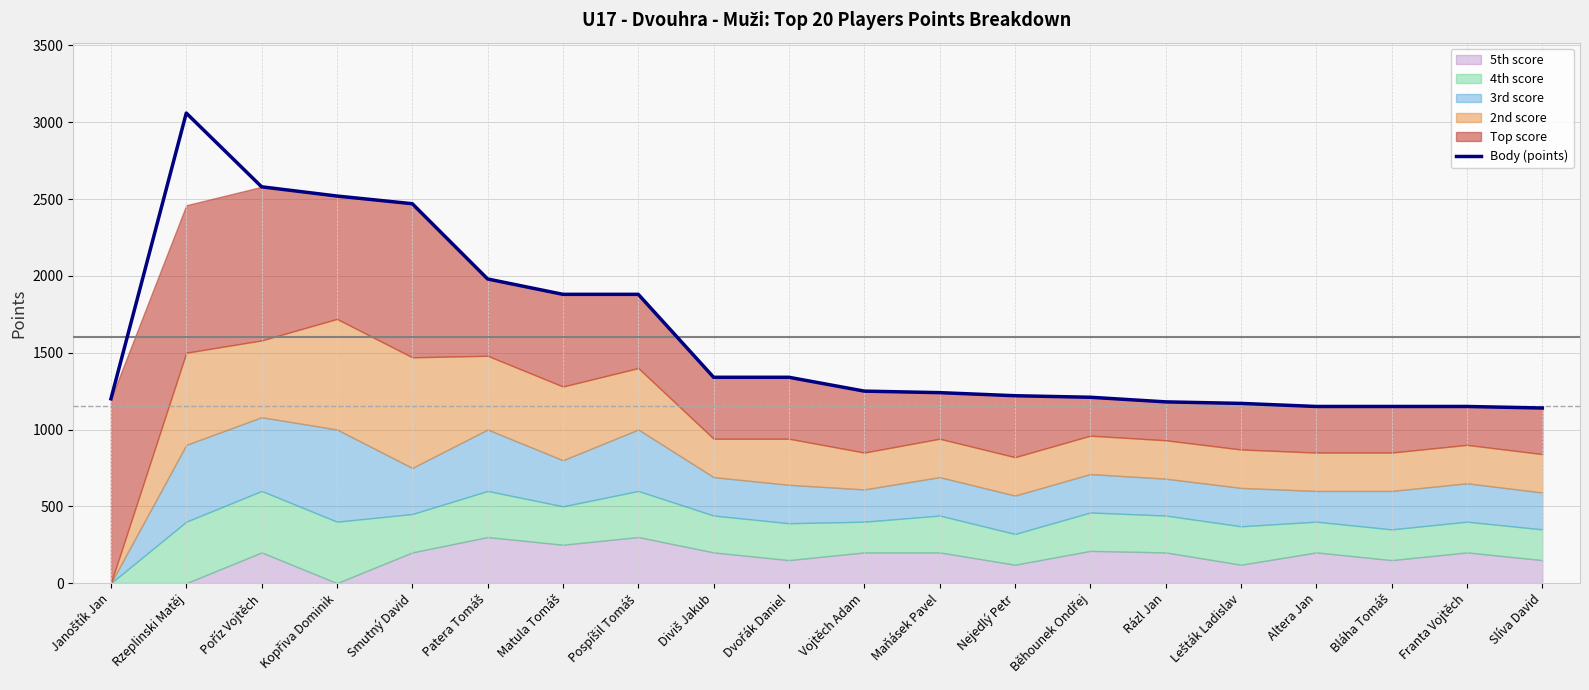

Which has a higher value, Altera Jan or Dvořák Daniel?

Dvořák Daniel